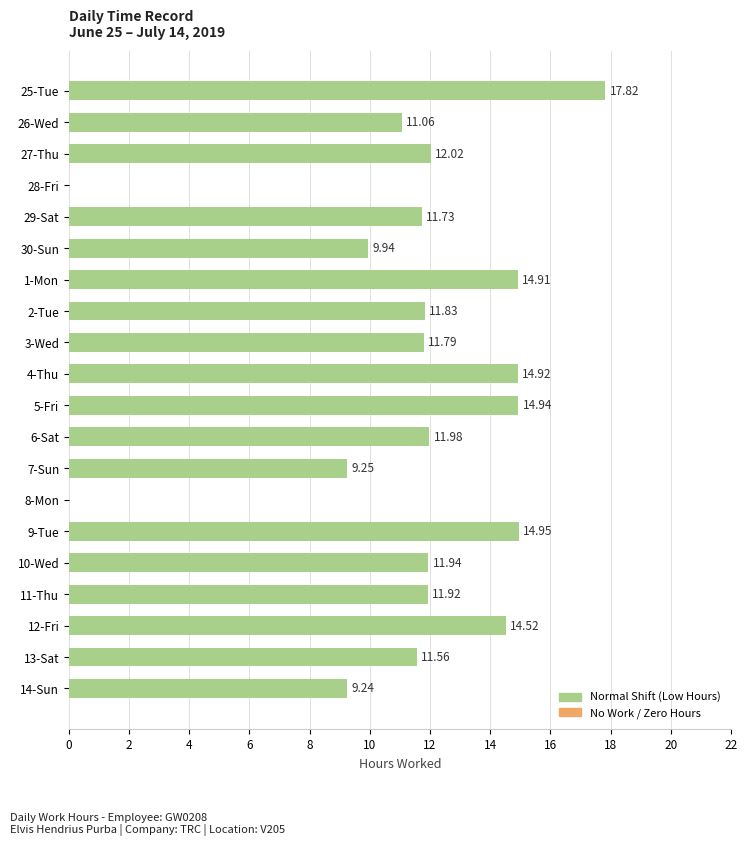

What is the sum of the values at 4-Thu and 8-Mon?

14.9